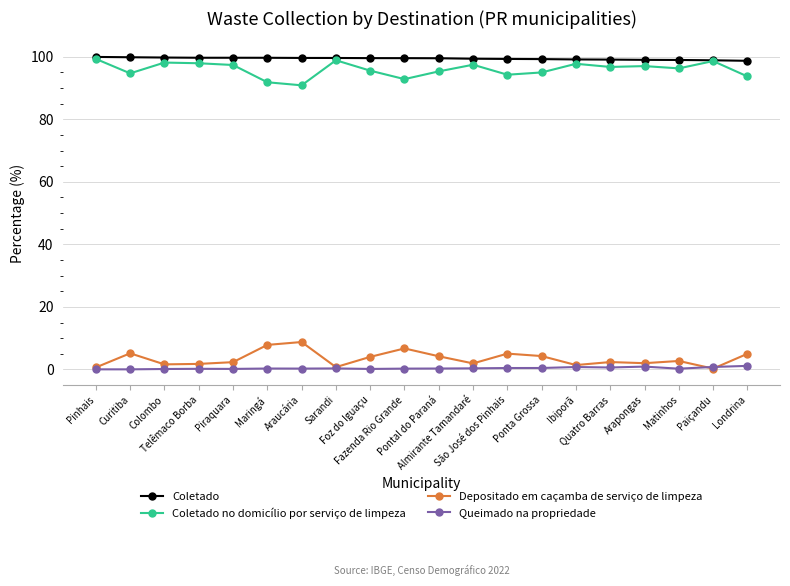

What are all the series names shown in the legend?

Coletado, Coletado no domicílio por serviço de limpeza, Depositado em caçamba de serviço de limpeza, Queimado na propriedade